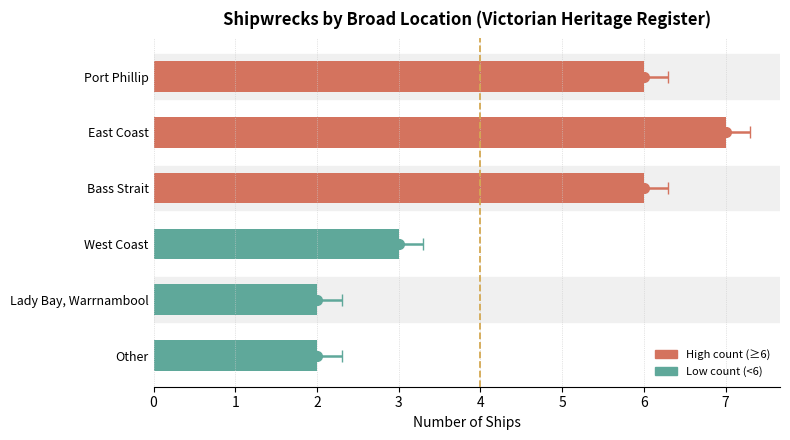

Where does the data first go above 6?

East Coast